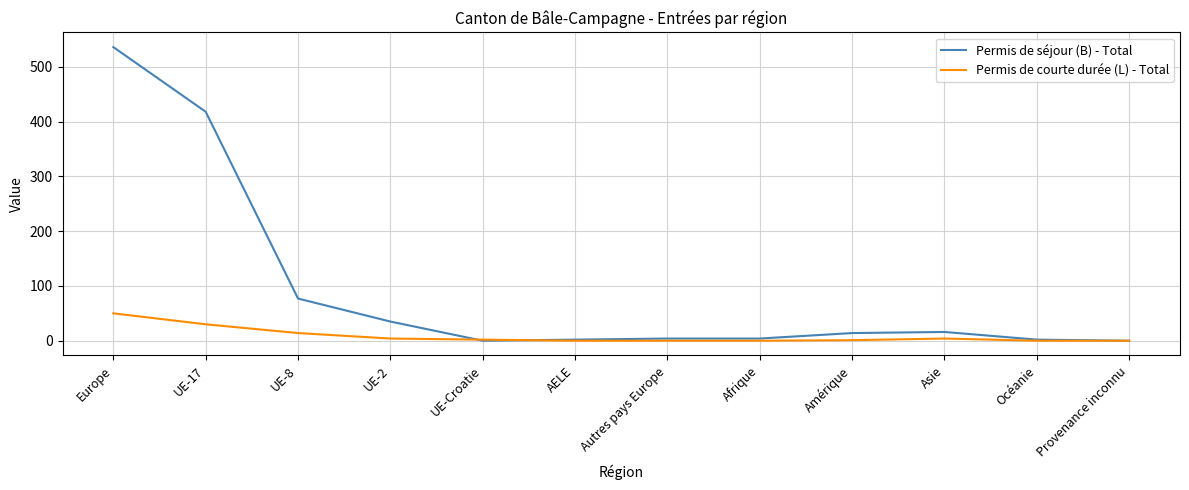

Which series has the widest spread of values?

Permis de séjour (B) - Total